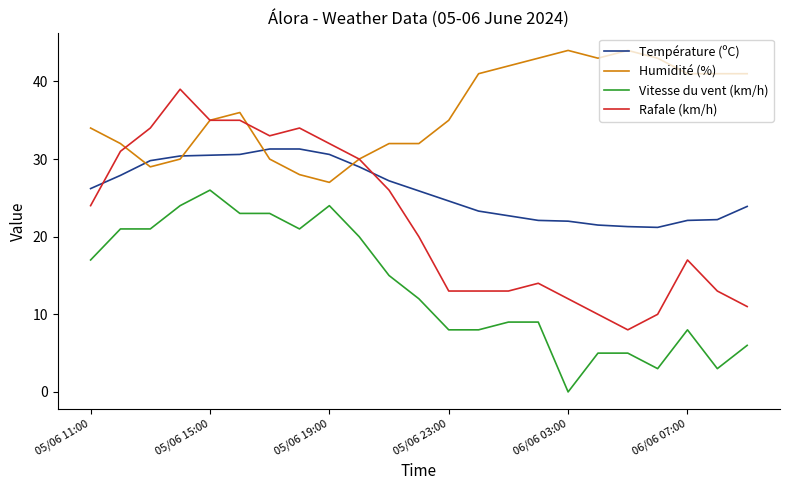

True or false: Rafale (km/h) and Vitesse du vent (km/h) intersect in this chart.

False